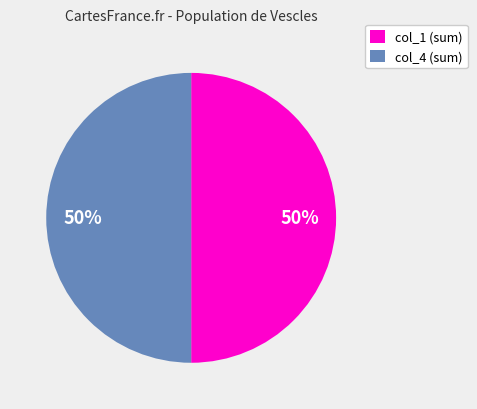

What percentage is the col_4 (sum) slice, to the nearest percent?

50%